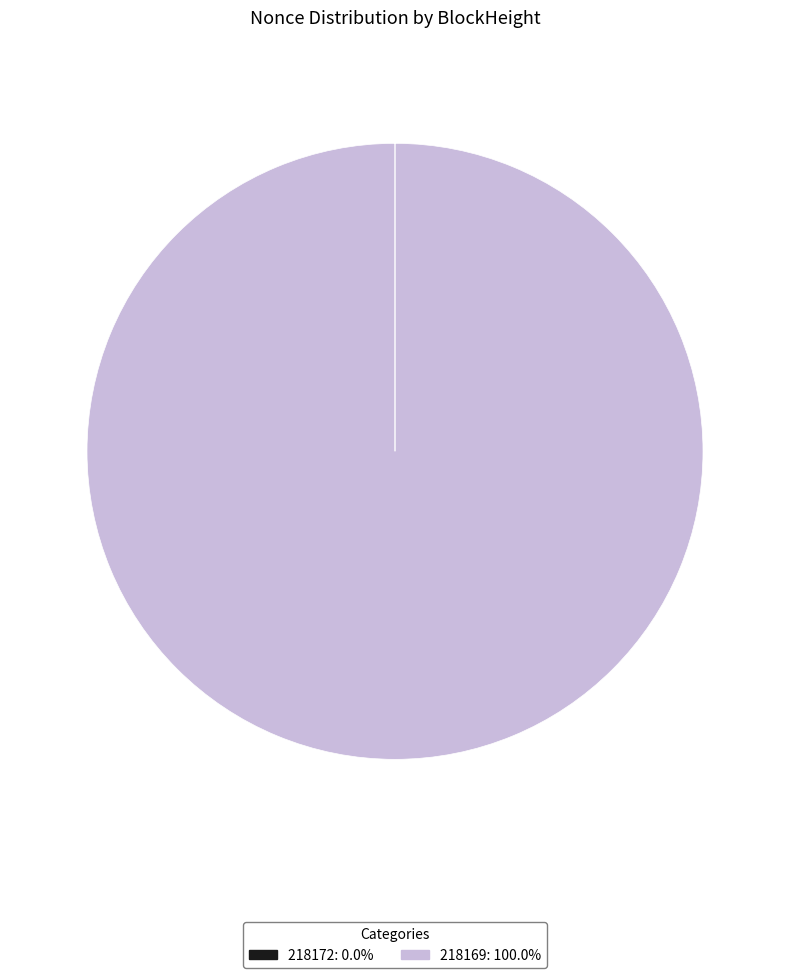

Does 218169 represent more than half of the total?

Yes